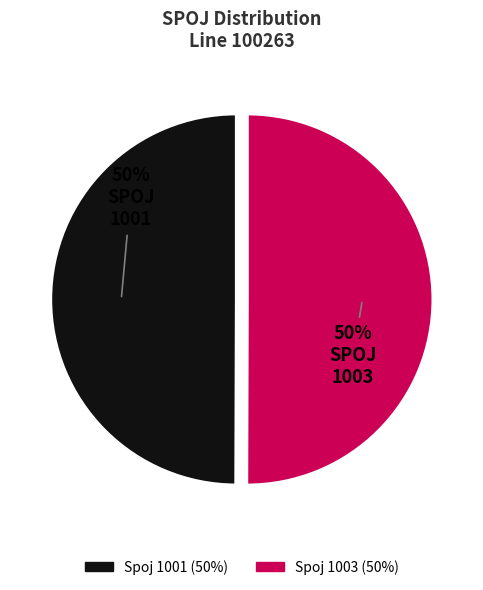

To the nearest percent, what is the average slice percentage?

50%